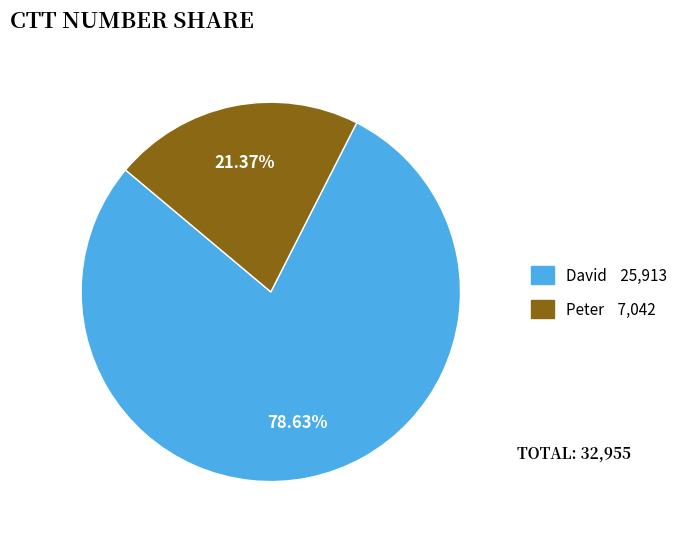

Between David and Peter, which is larger?

David